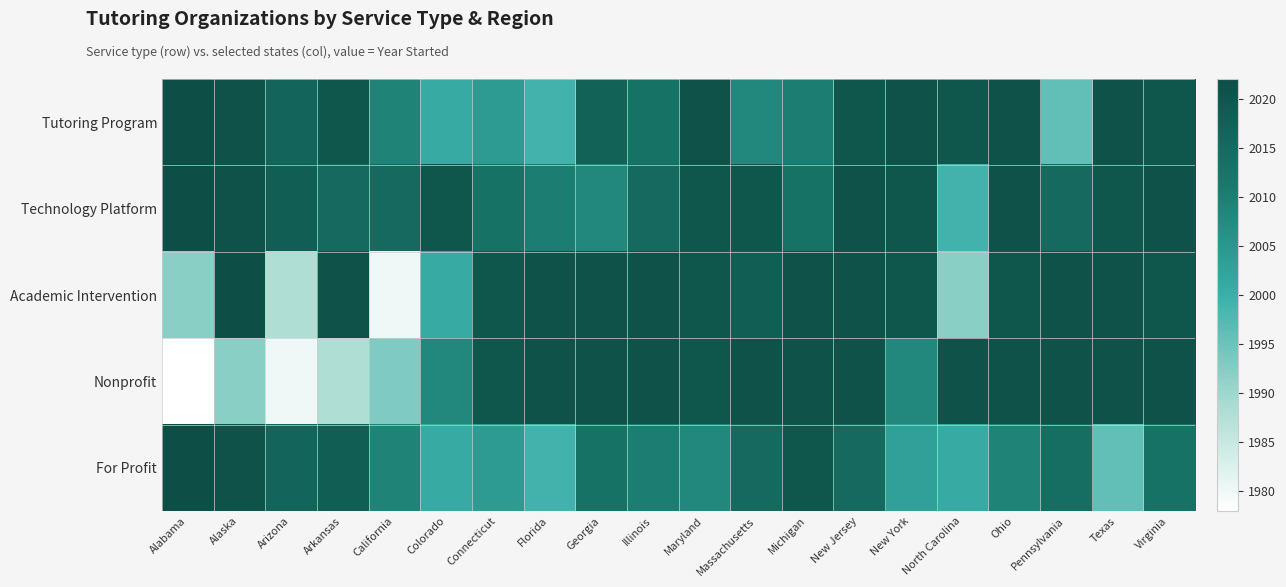

What is the total value across all series at Virginia?

10095